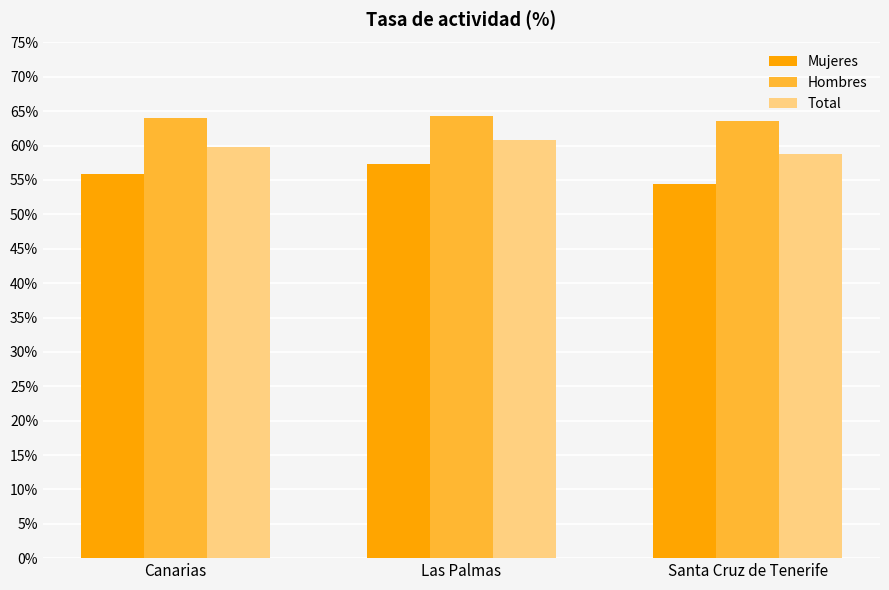

Which series has the widest spread of values?

Mujeres